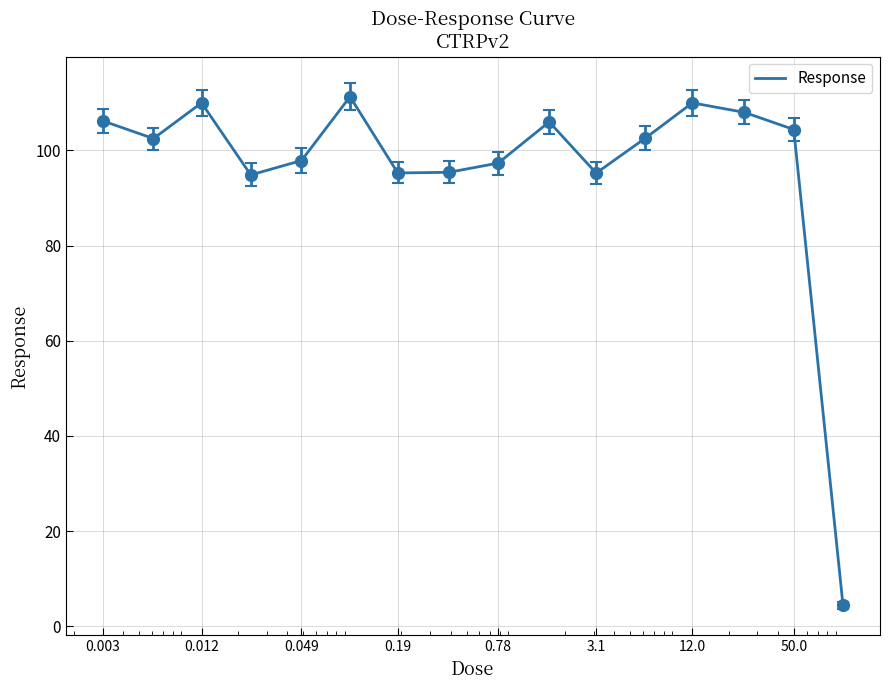

What is the greatest value displayed?

111.3